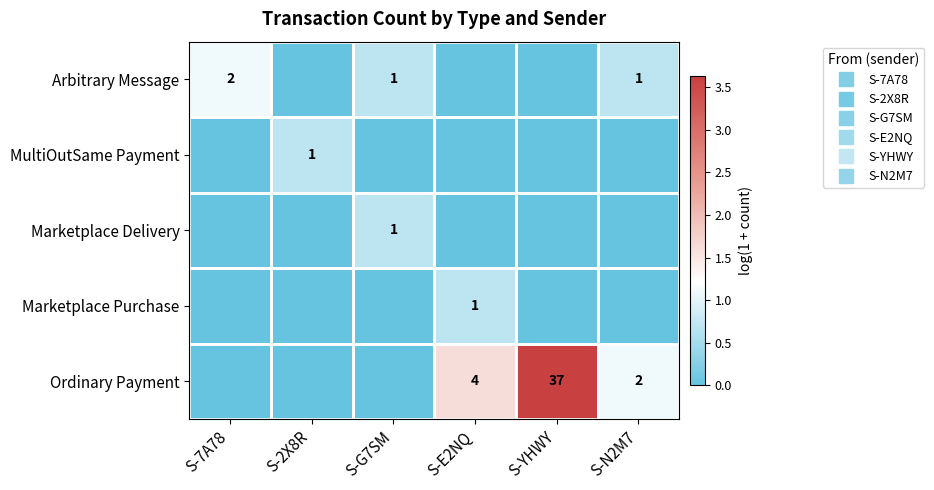

Rank the series at S-7A78 from lowest to highest value.

MultiOutSame Payment, Marketplace Delivery, Marketplace Purchase, Ordinary Payment, Arbitrary Message